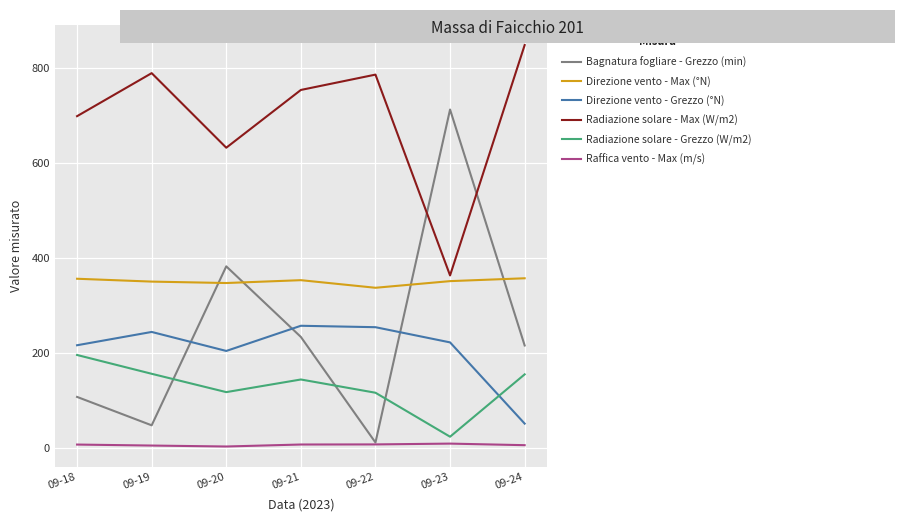

What is the average value of the Direzione vento - Grezzo (°N) series?

207.9